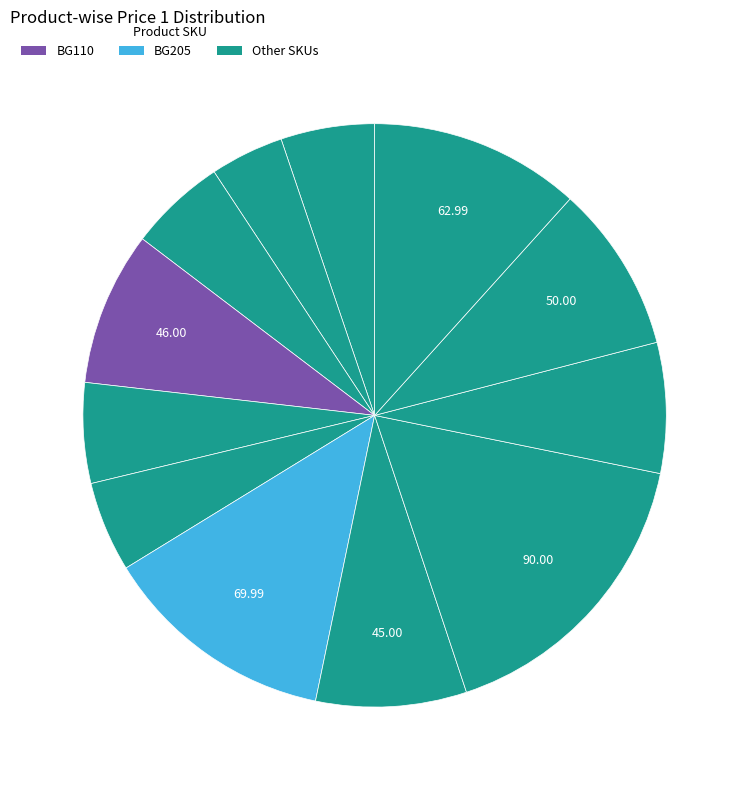

How many segments does this pie chart have?

12